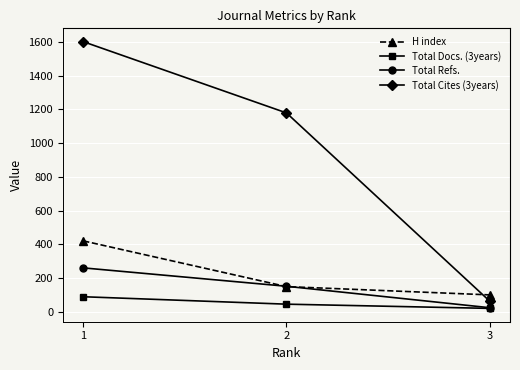

At which label does Total Docs. (3years) first exceed 46?

1